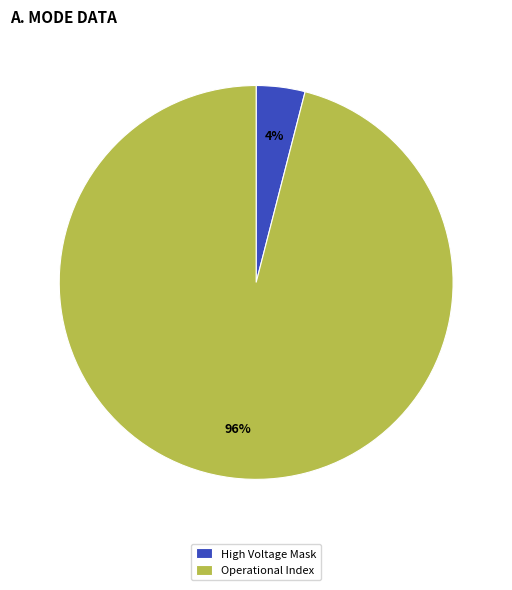

Which category has the biggest portion of the pie?

Operational Index